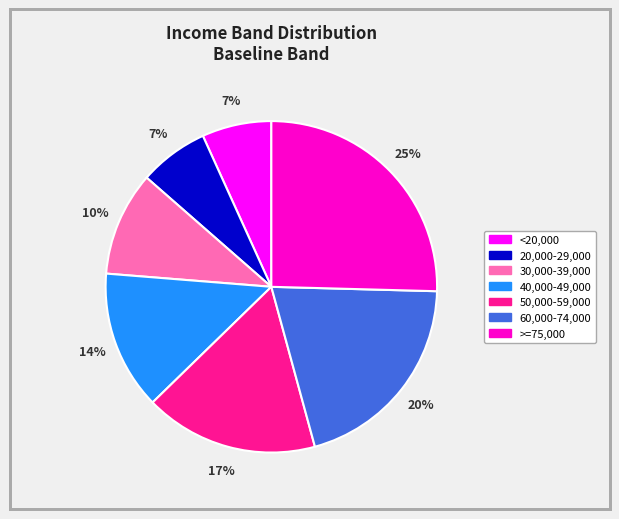

Is there any slice that represents more than half of the pie?

No